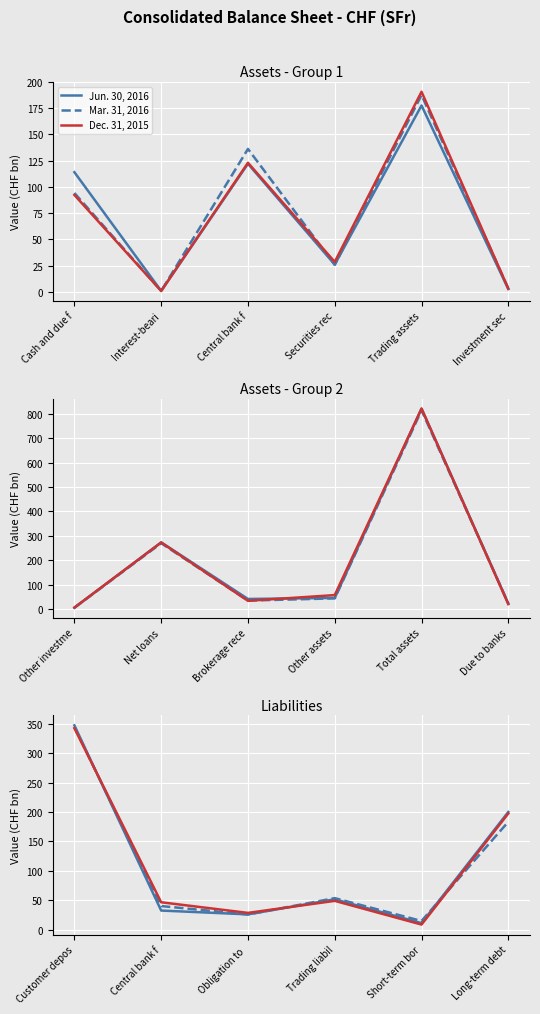

True or false: Dec. 31, 2015 and Mar. 31, 2016 cross at least once.

True